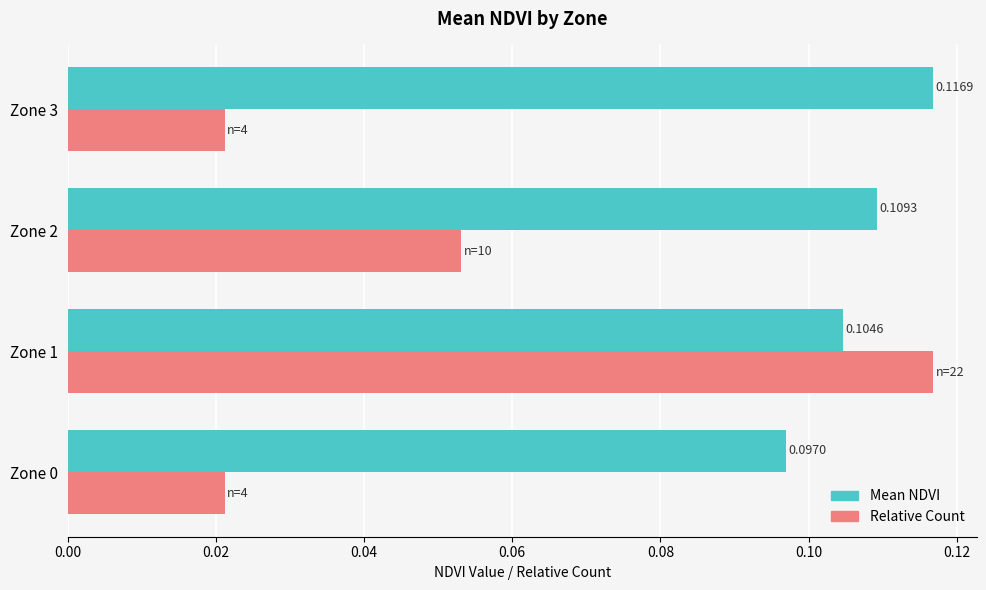

Which series has the widest spread of values?

Relative Count